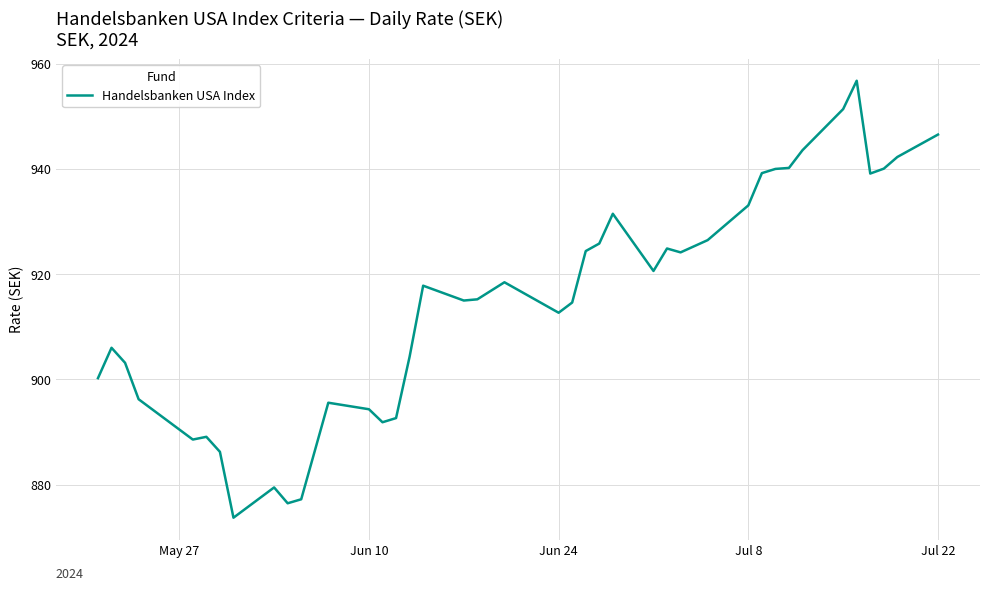

What is the maximum value shown in the chart?

956.8